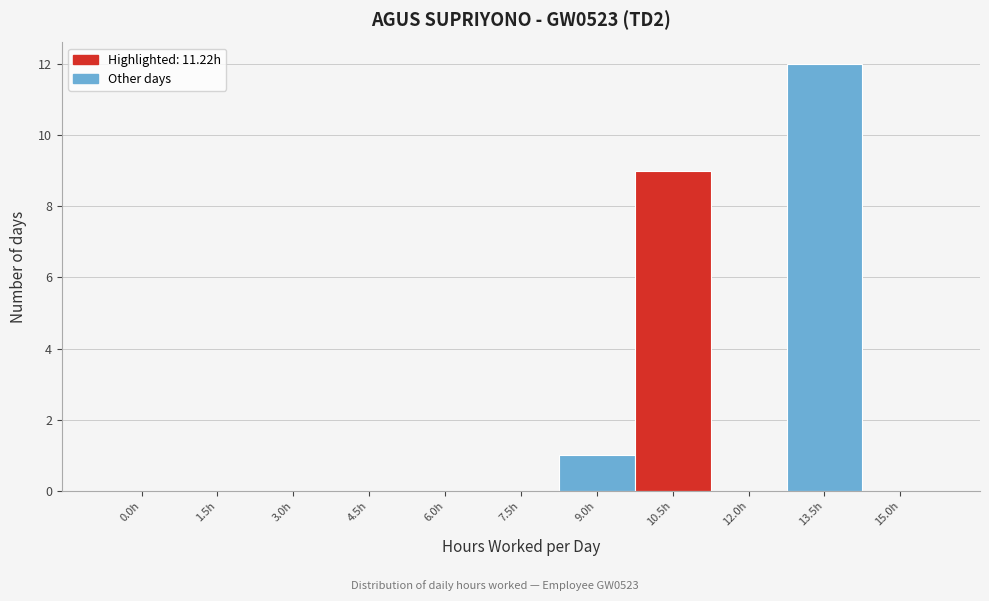

Reading left to right, what are all the values shown in this chart?

0.0h=0	1.5h=0	3.0h=0	4.5h=0	6.0h=0	7.5h=0	9.0h=1	10.5h=9	12.0h=0	13.5h=12	15.0h=0